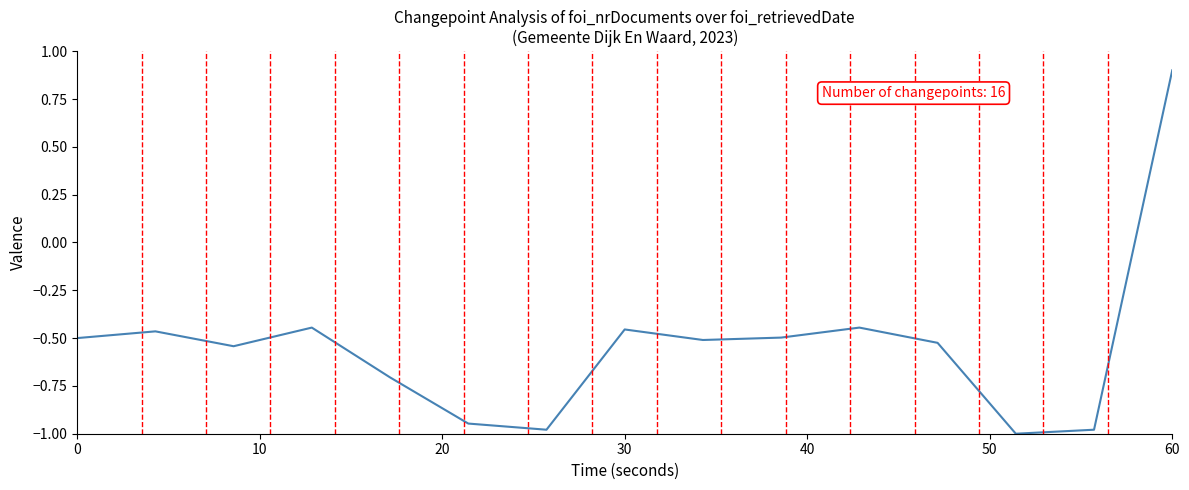

How many series are shown in this chart?

1